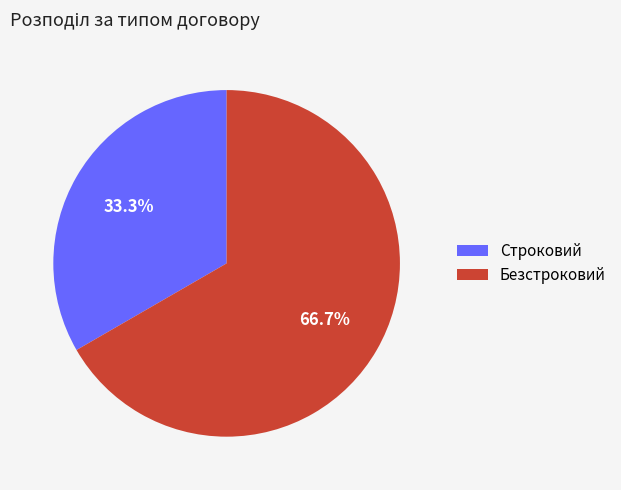

How many slices are in this pie chart?

2